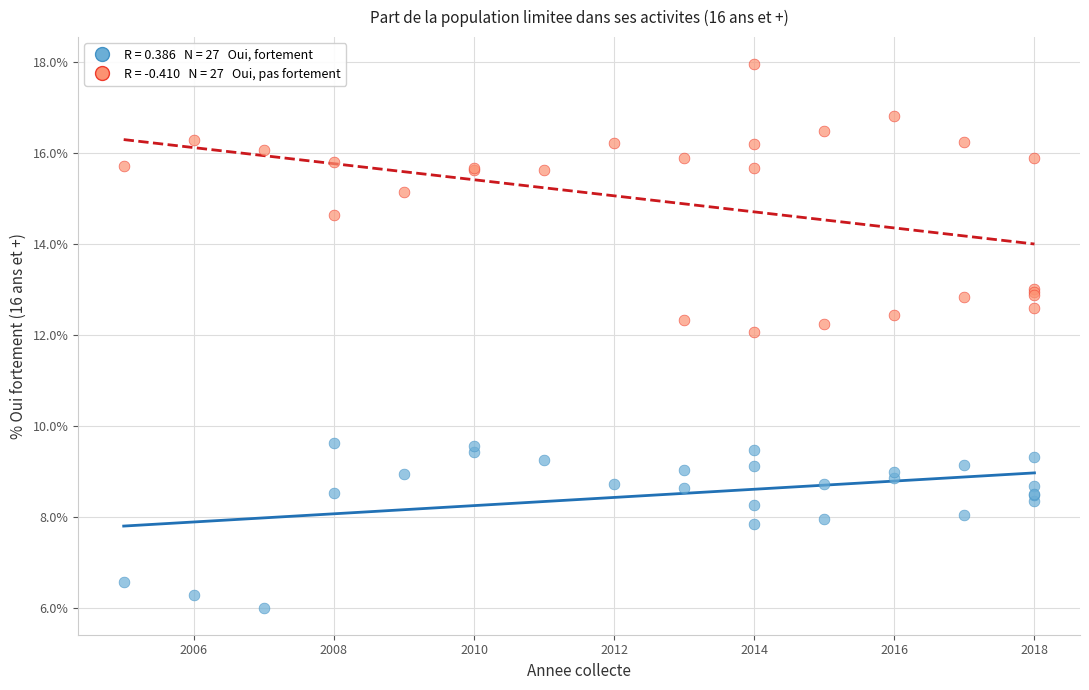

Across all series, what Y value is closest to 11?

12.1